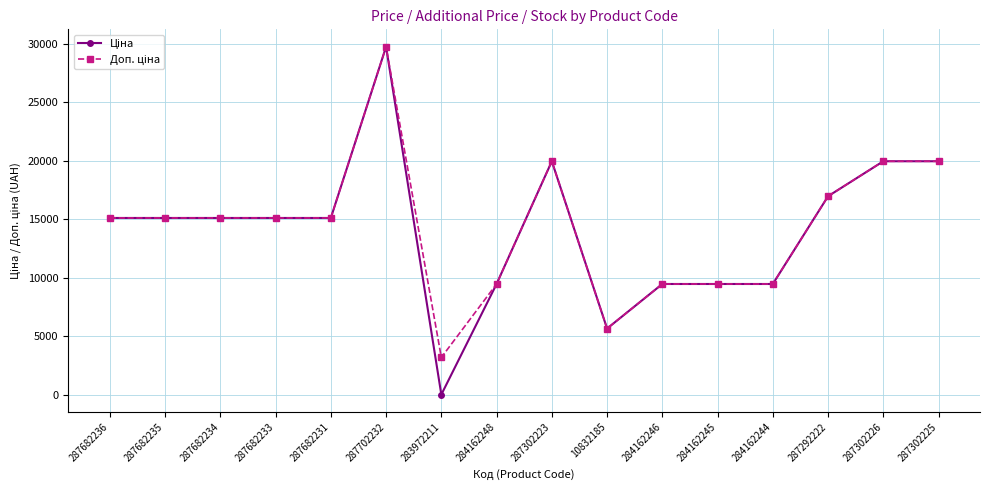

What is the label of the 14th point from the right?

287682234